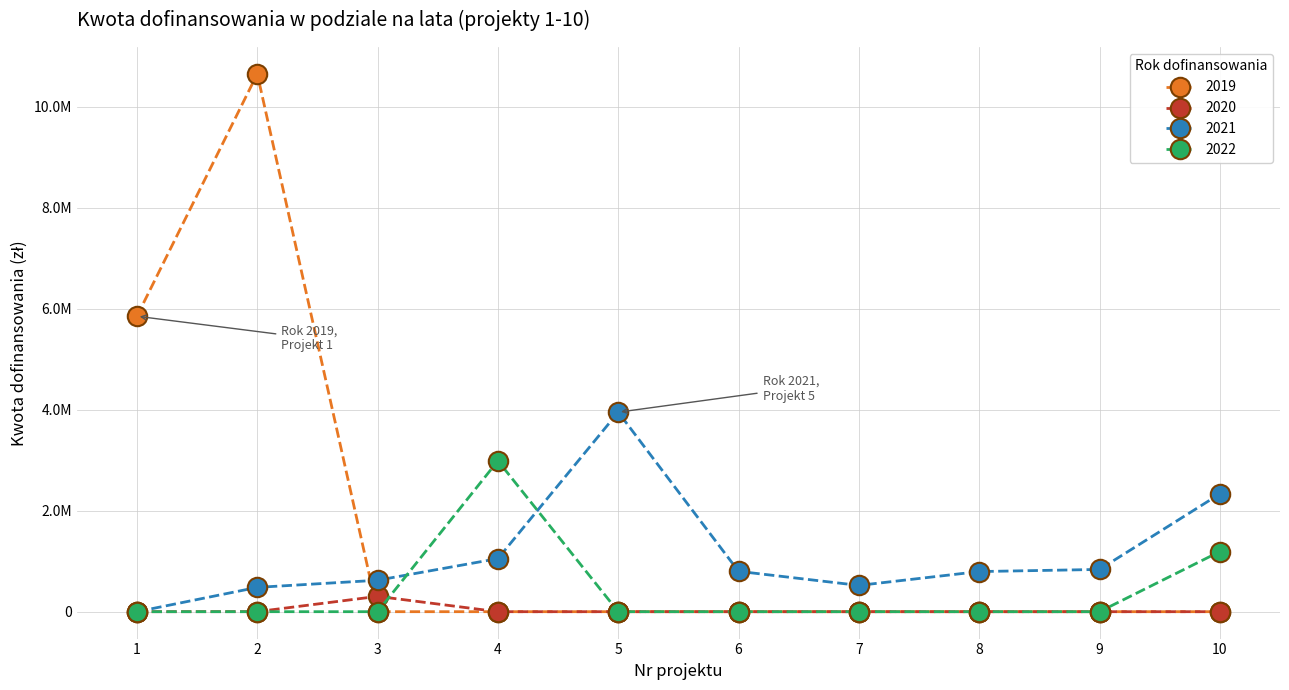

What is the difference between the 2022 values at 3 and 10?

1190647.8